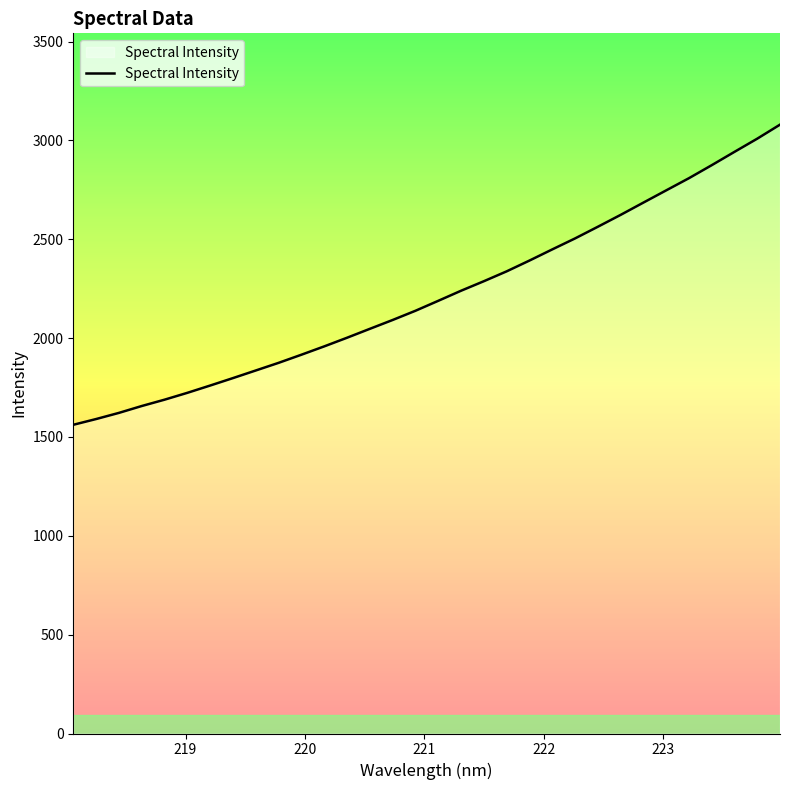

What is the minimum value shown in the chart?

1561.7